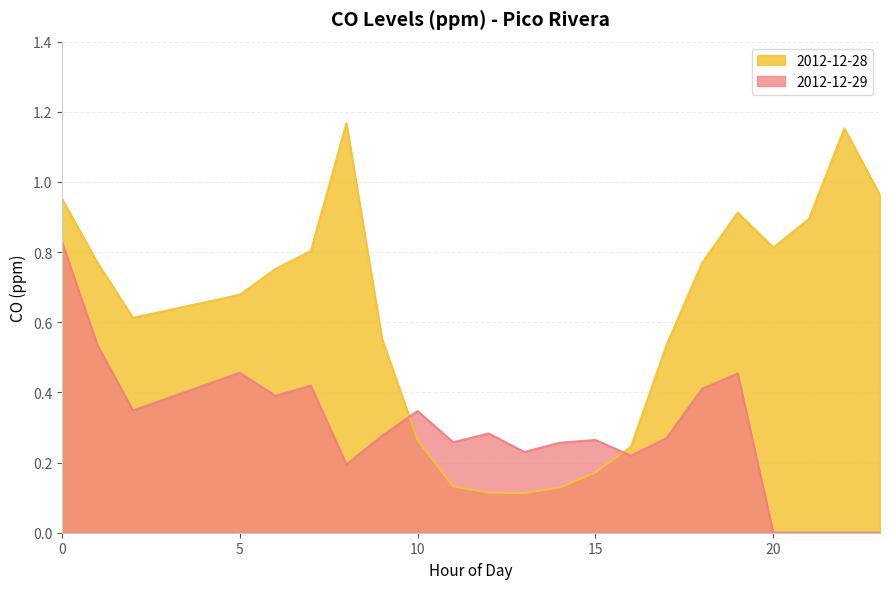

What is the value of the 2012-12-29 point at the 4th from the left?

0.5